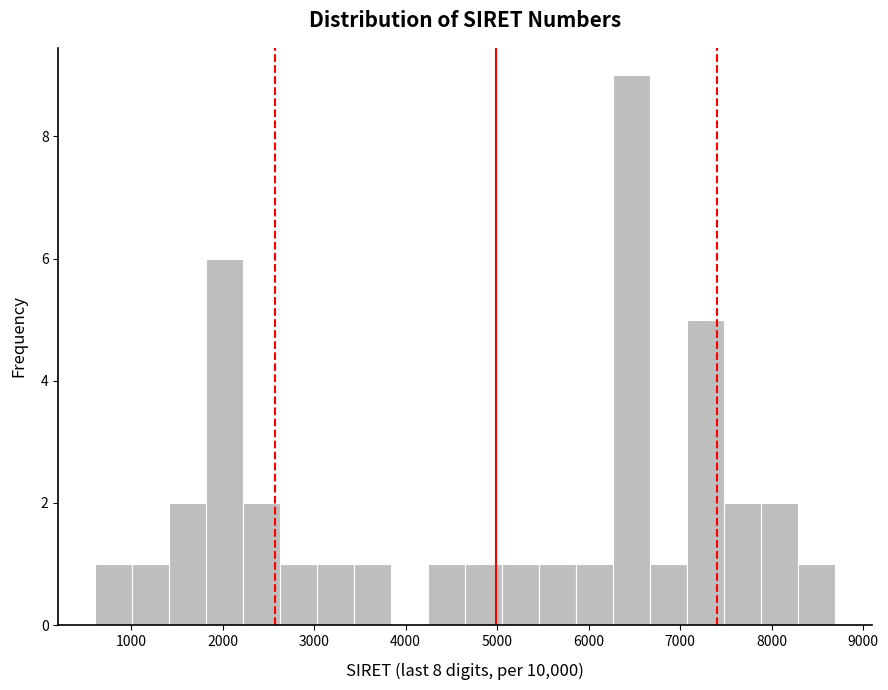

What is the height of the bar covering 2600 to 3000 on the x-axis? Neither the bar edges nor the heights are printed on the chart, so give them approximately, as read against the axes.

1